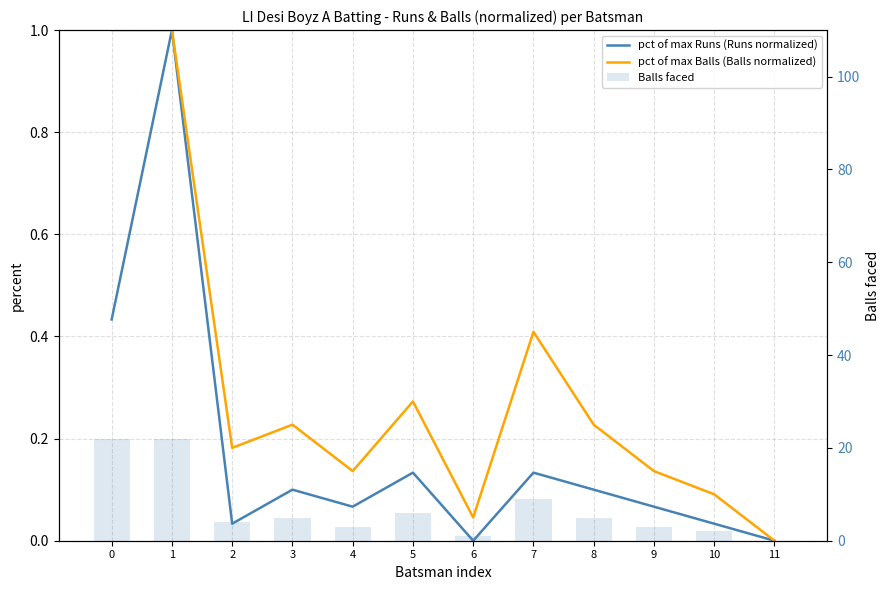

How many data points in pct of max Runs (Runs normalized) are above 0?

10